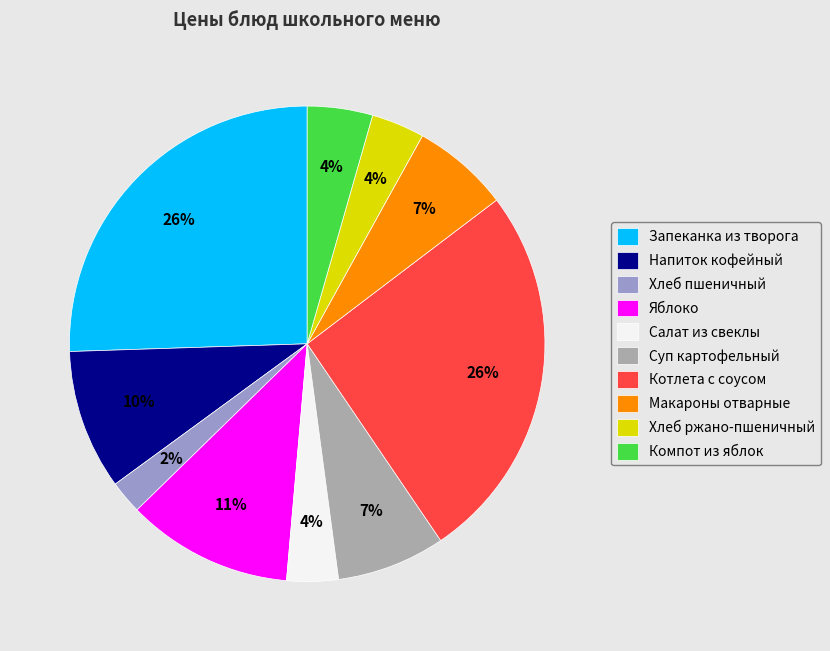

What is the smallest slice in the pie chart?

Хлеб пшеничный